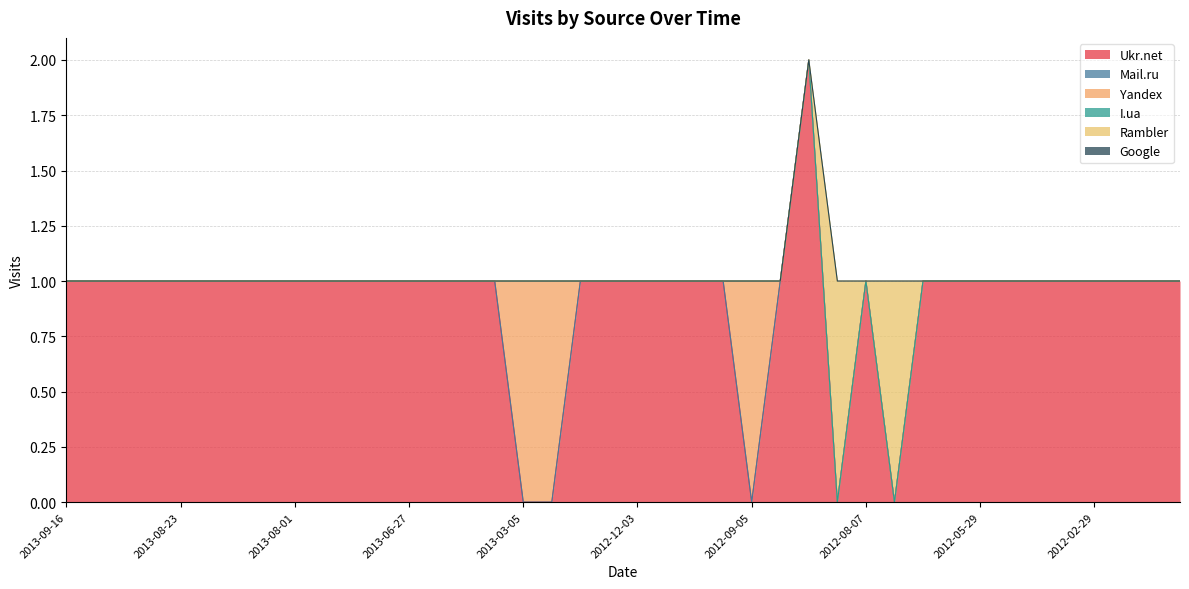

Between 2013-06-30 and 2013-03-07, which is larger?

2013-06-30